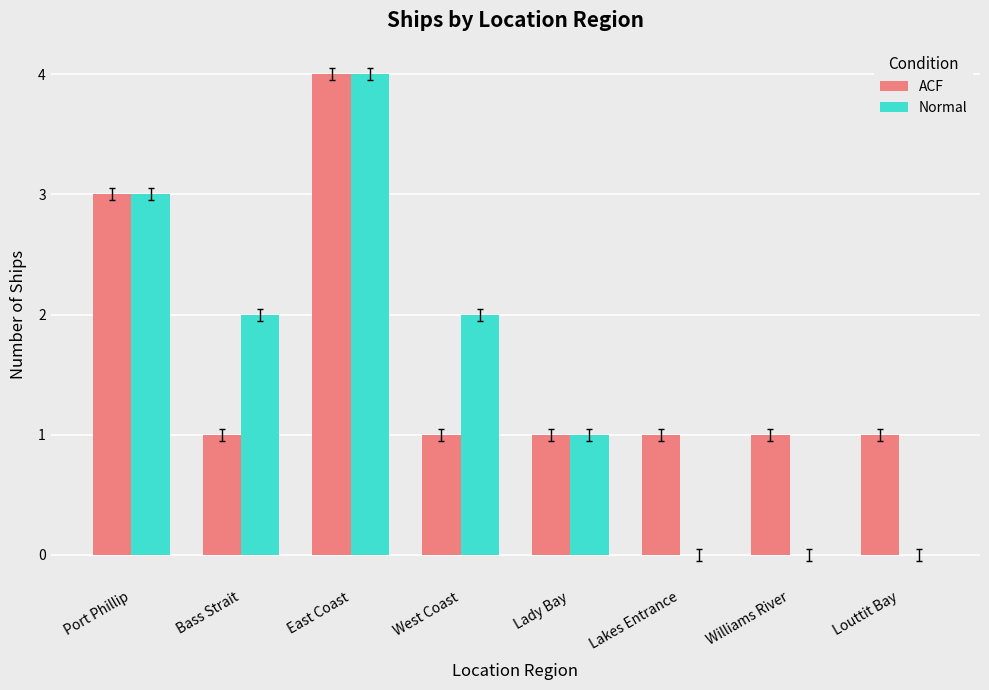

What are all the series names shown in the legend?

ACF, Normal